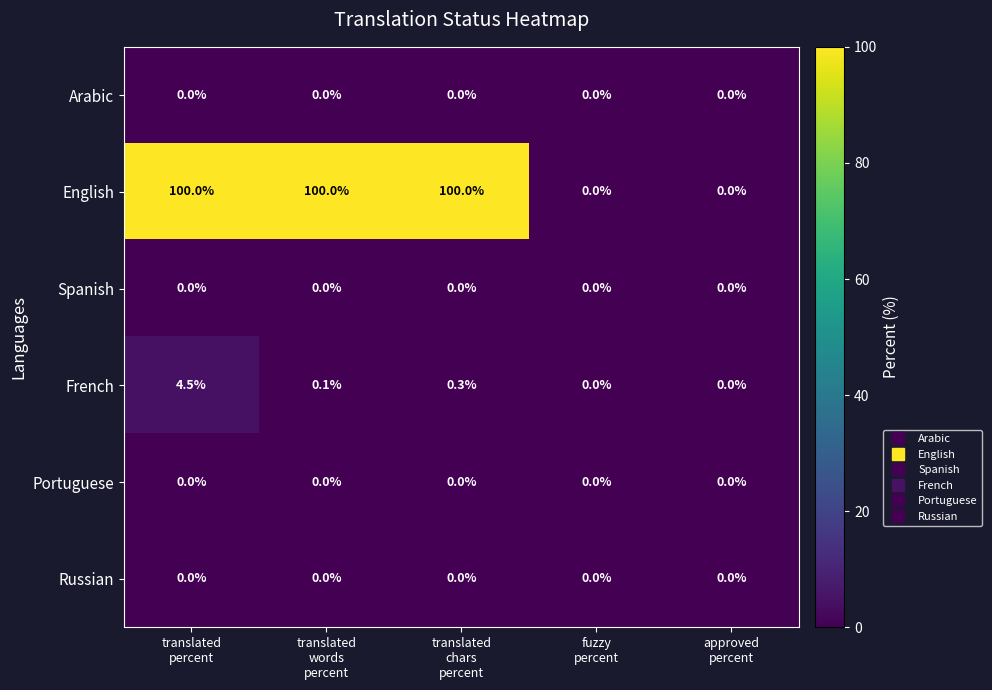

Which series has the largest range (max minus min)?

English